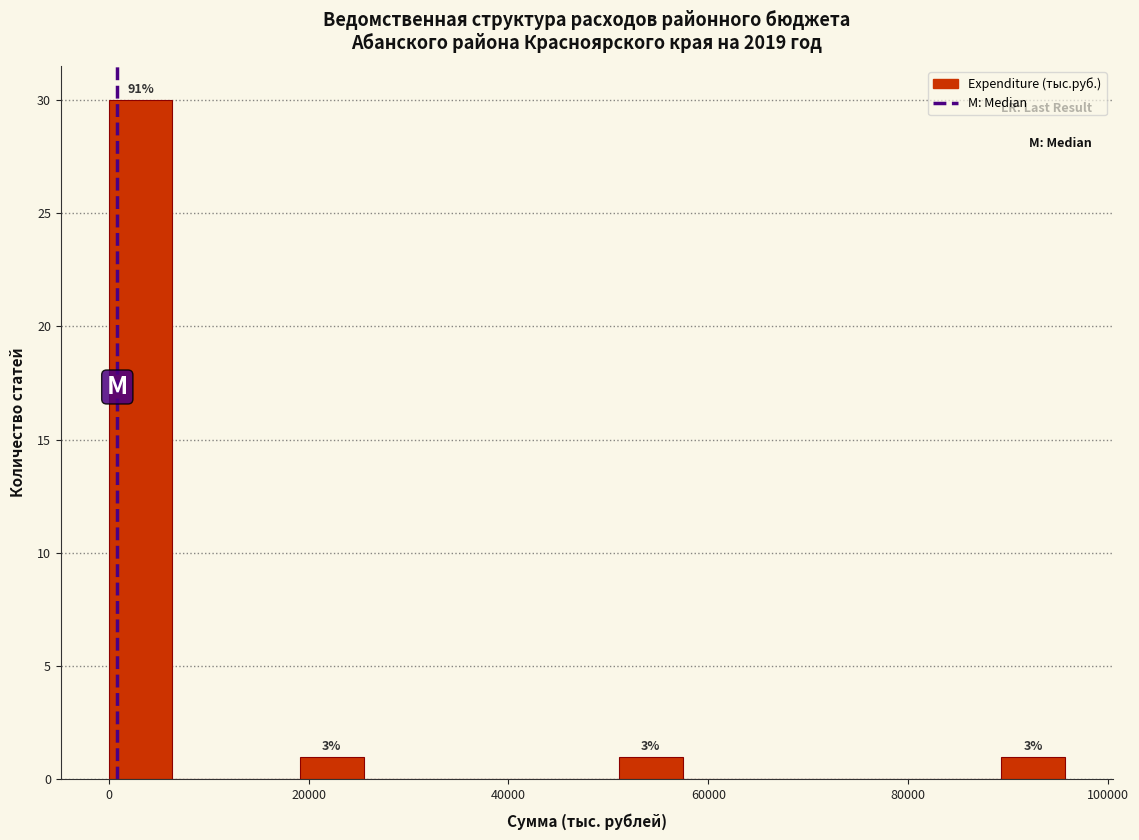

Read against the x-axis, roughly where is the centre of the tallest bar?

4000